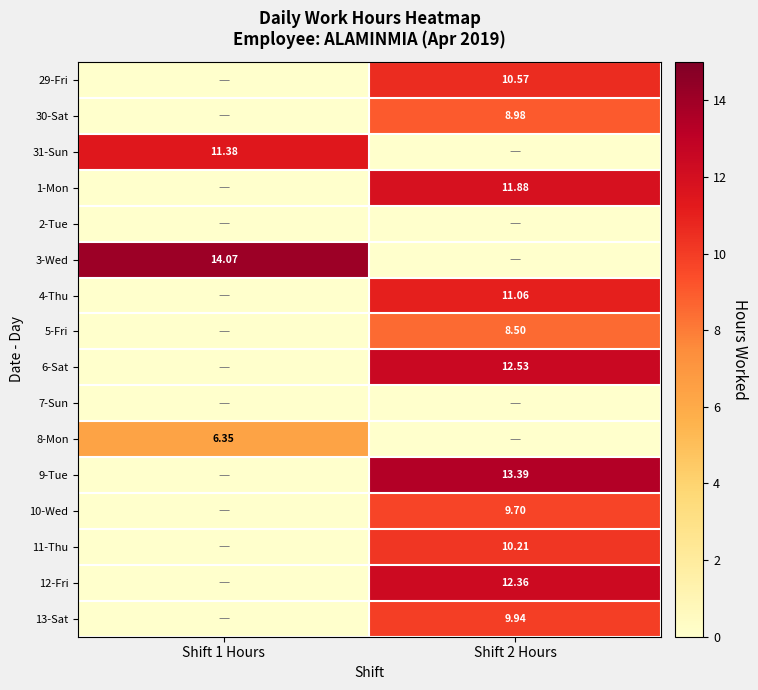

What is the difference between the highest and lowest values at Shift 1 Hours?

14.1